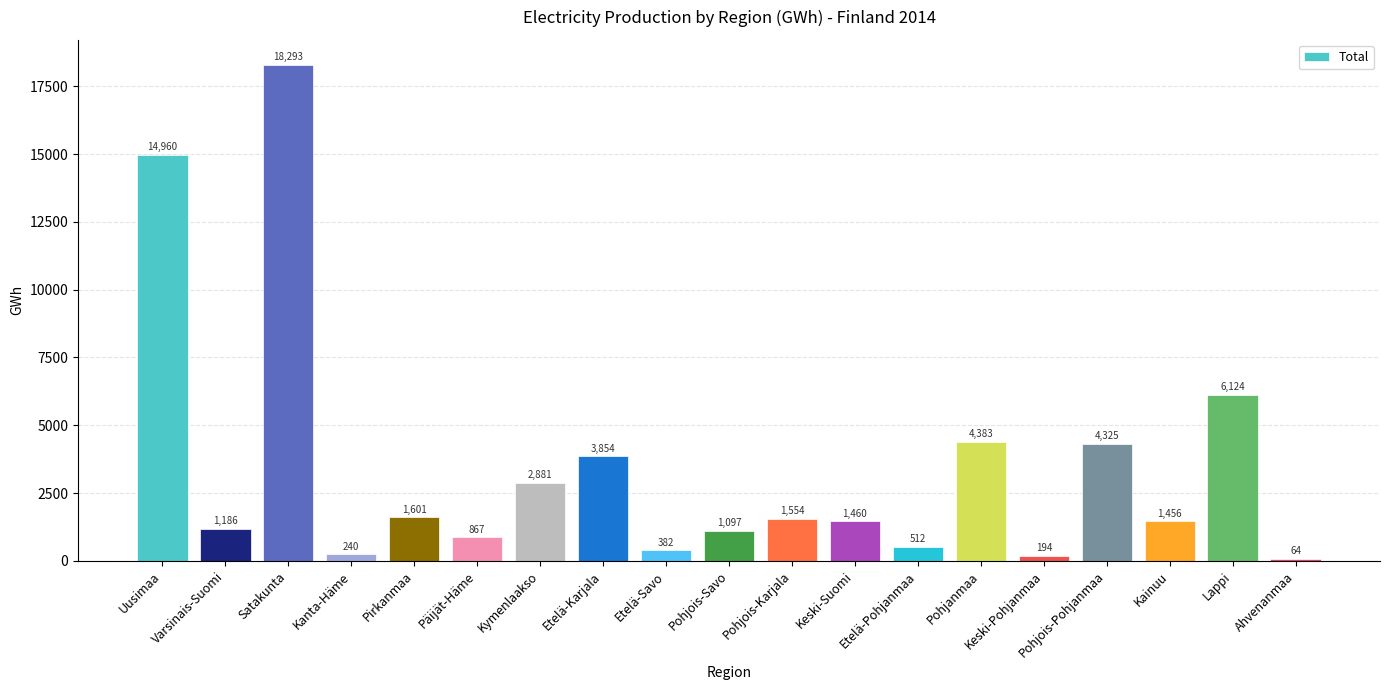

What is the average value?

3444